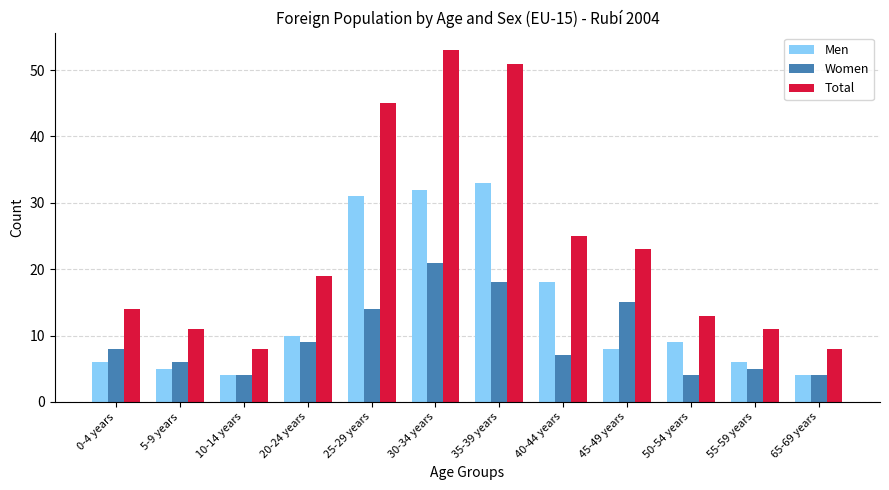

What is the difference between the Men values at 50-54 years and 55-59 years?

3